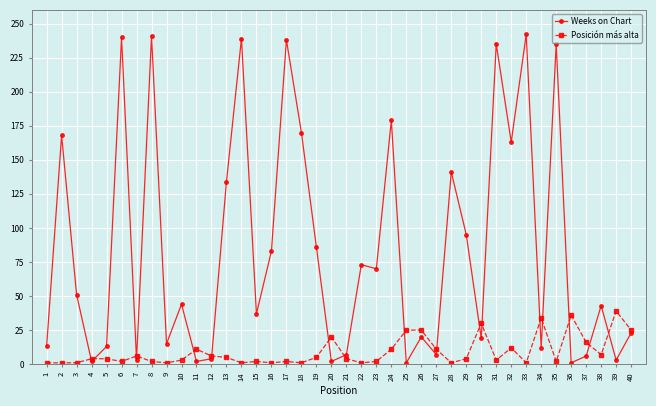

Which series changed the most between 2 and 24?

Weeks on Chart